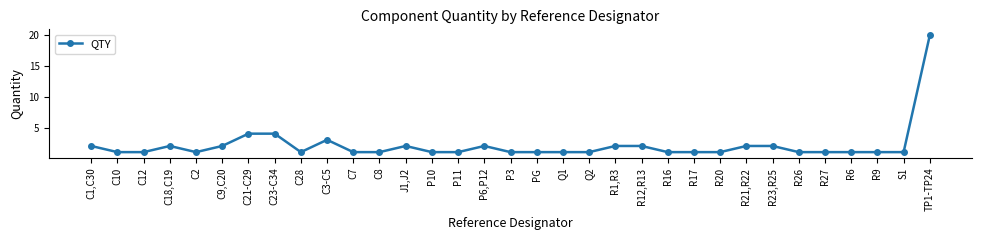

True or false: the data shows 4 at C21-C29.

True